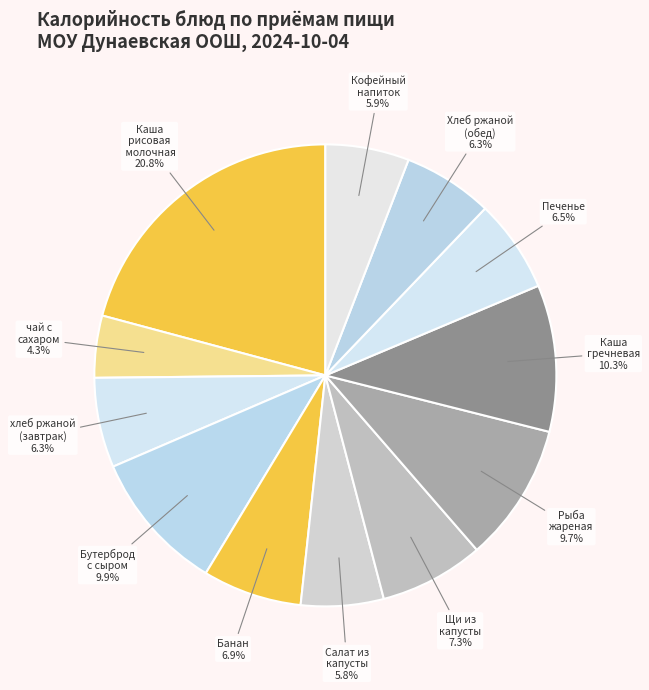

Count the number of slices in the pie.

12